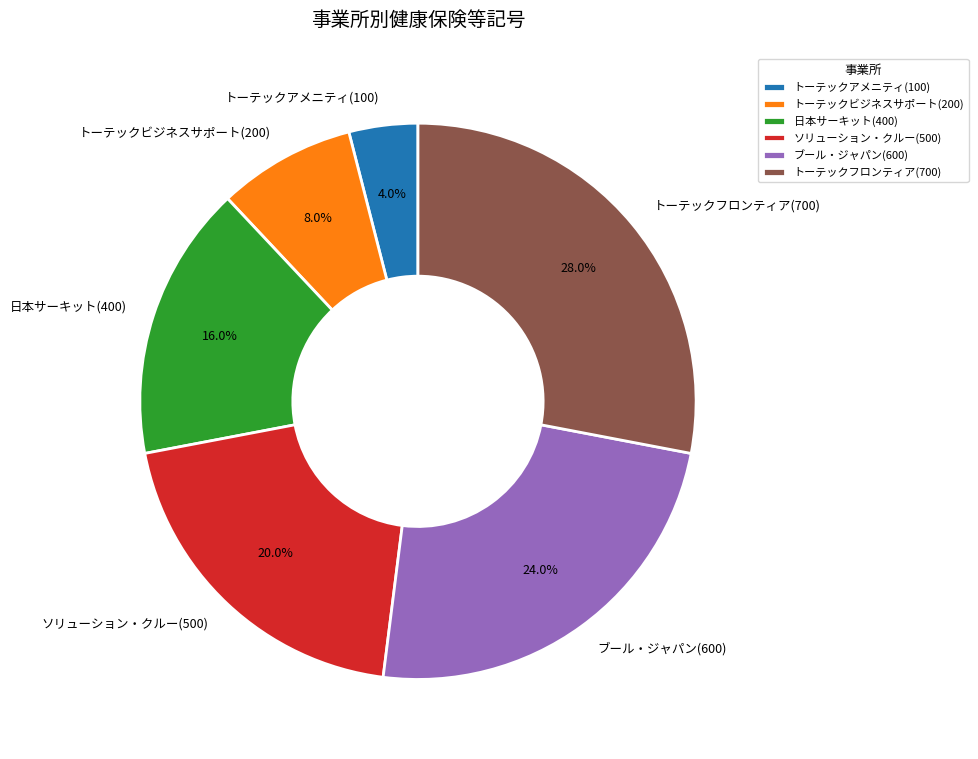

Which has a higher value, 日本サーキット(400) or ソリューション・クルー(500)?

ソリューション・クルー(500)